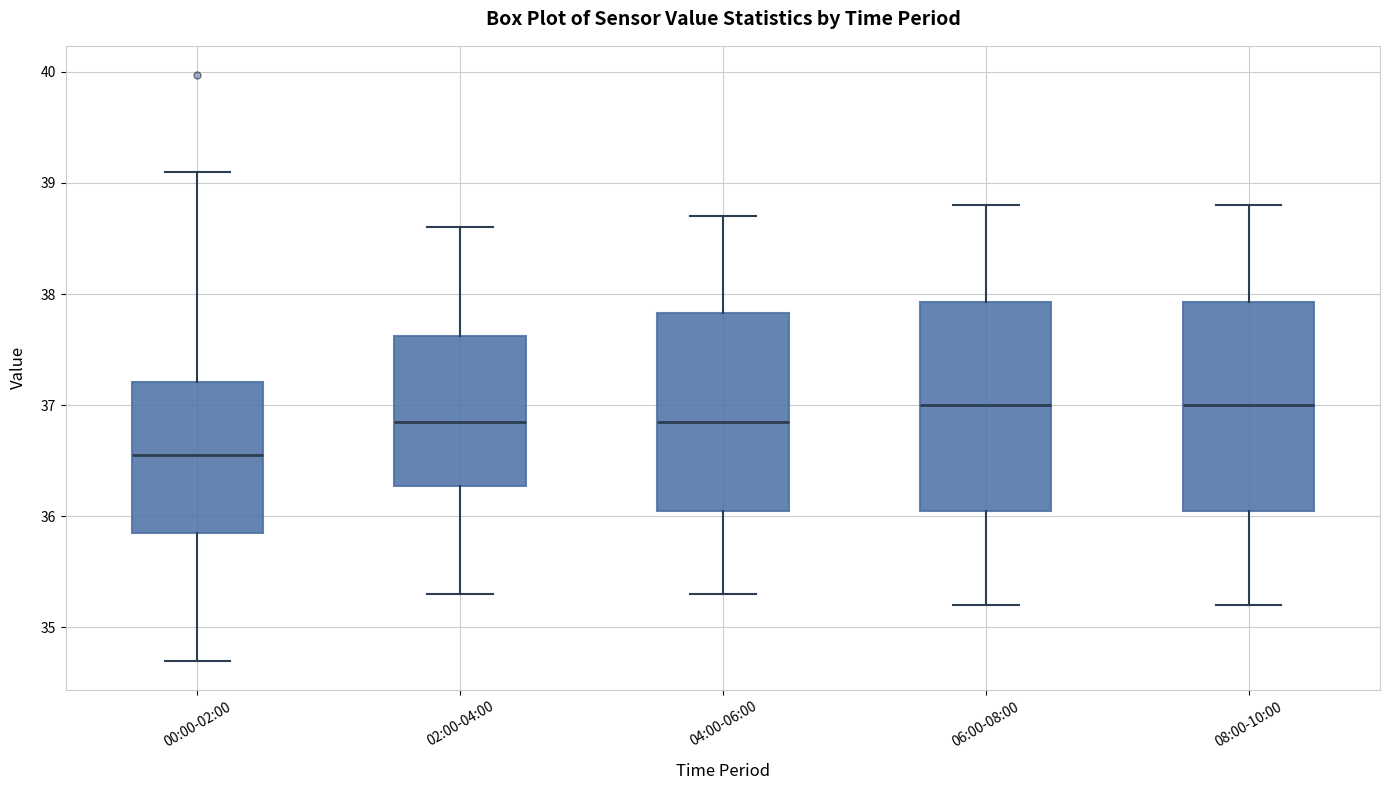

Which box's median line is the lowest?

00:00-02:00